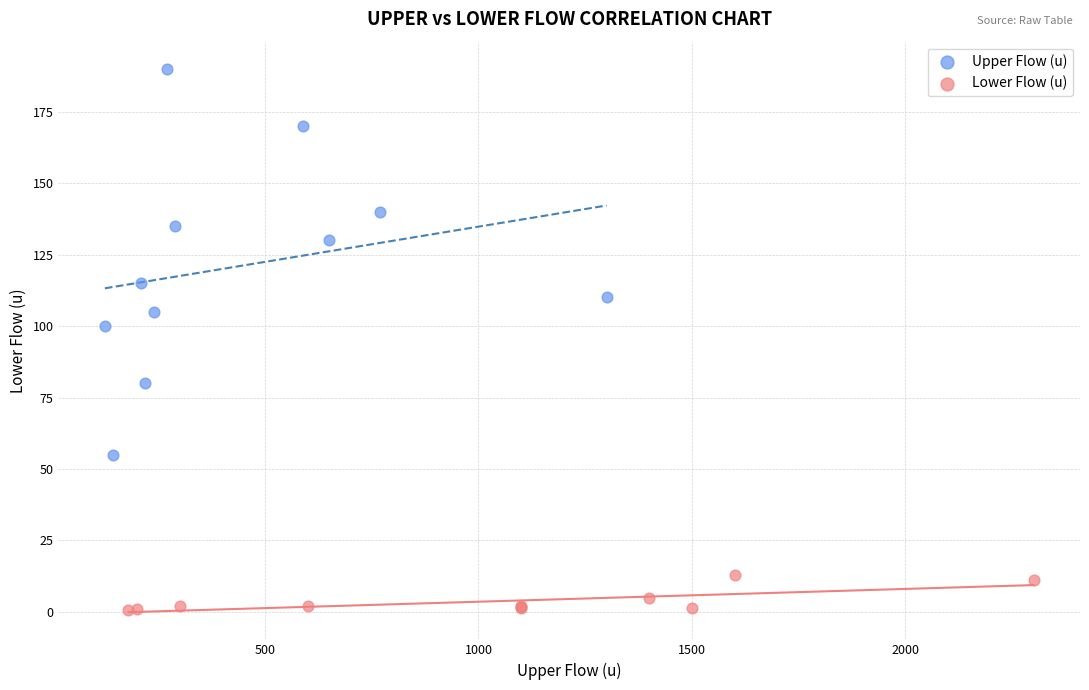

Which series contains the highest Y value?

Upper Flow (u)